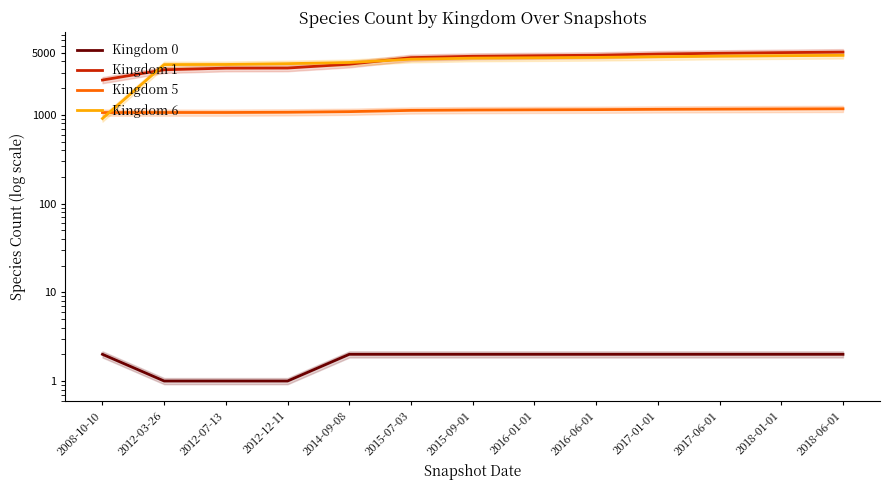

What position from the left is 2012-12-11?

4